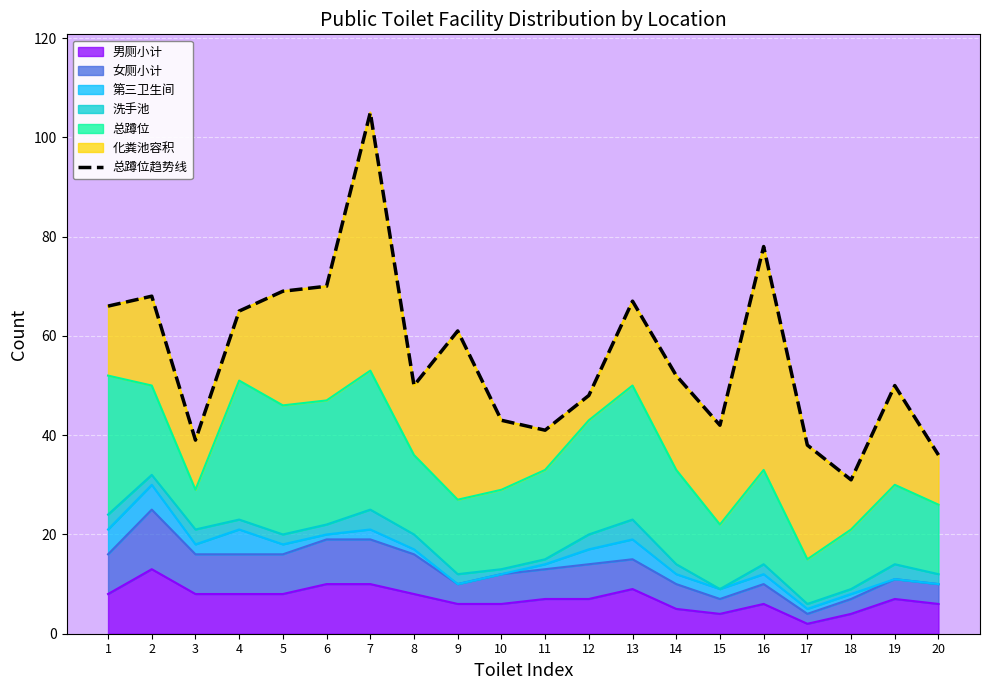

Which category has the highest value across all series?

7